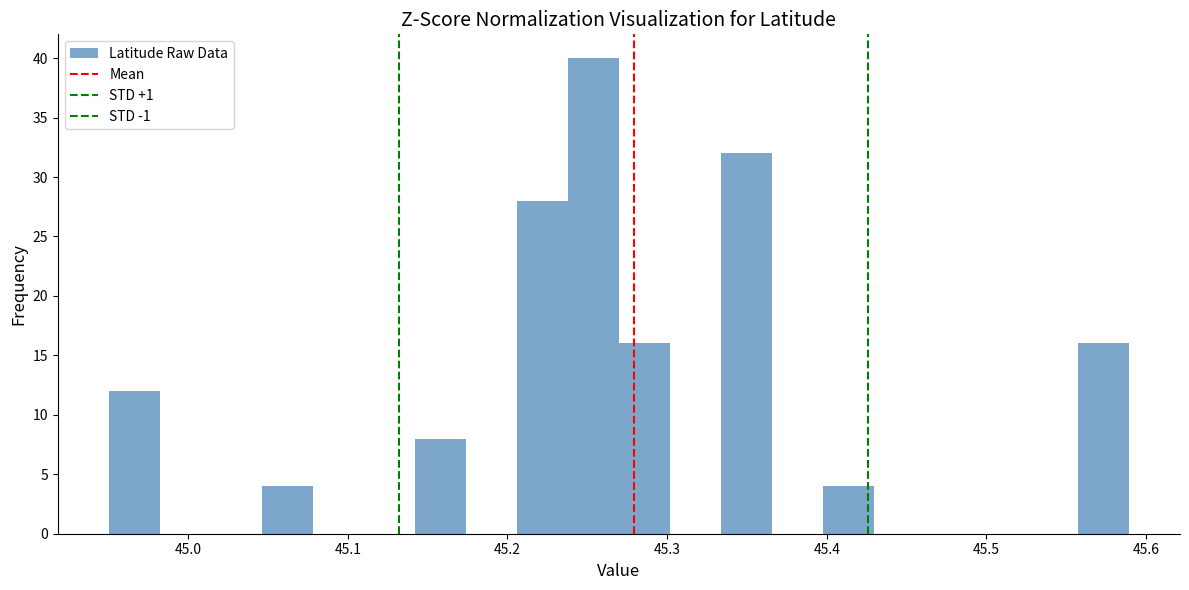

Read against the x-axis, roughly where is the centre of the tallest bar?

45.25